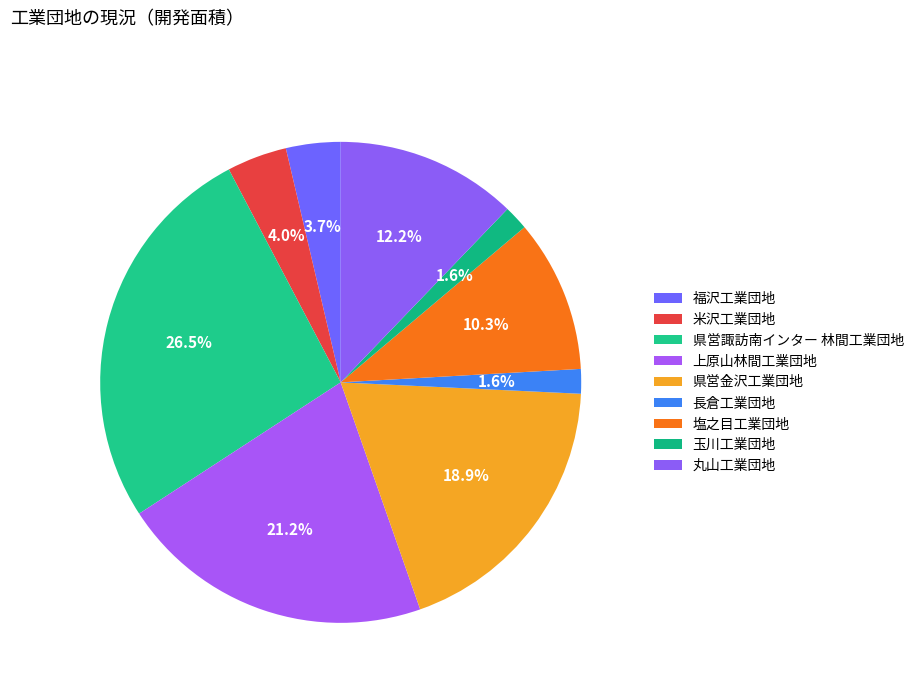

To the nearest percent, what is the difference between the largest and smallest slice percentages?

25%